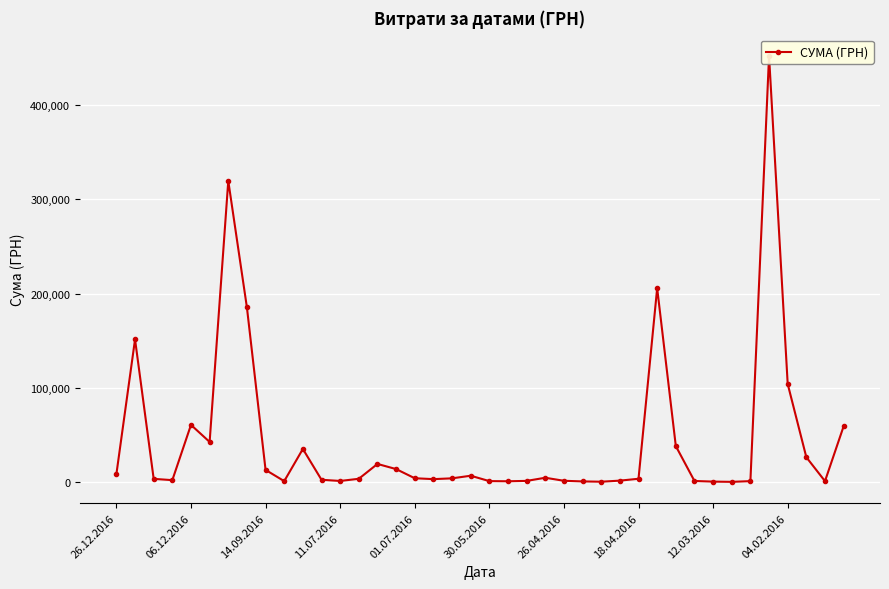

What is the value of the 15th point from the left?

19242.0